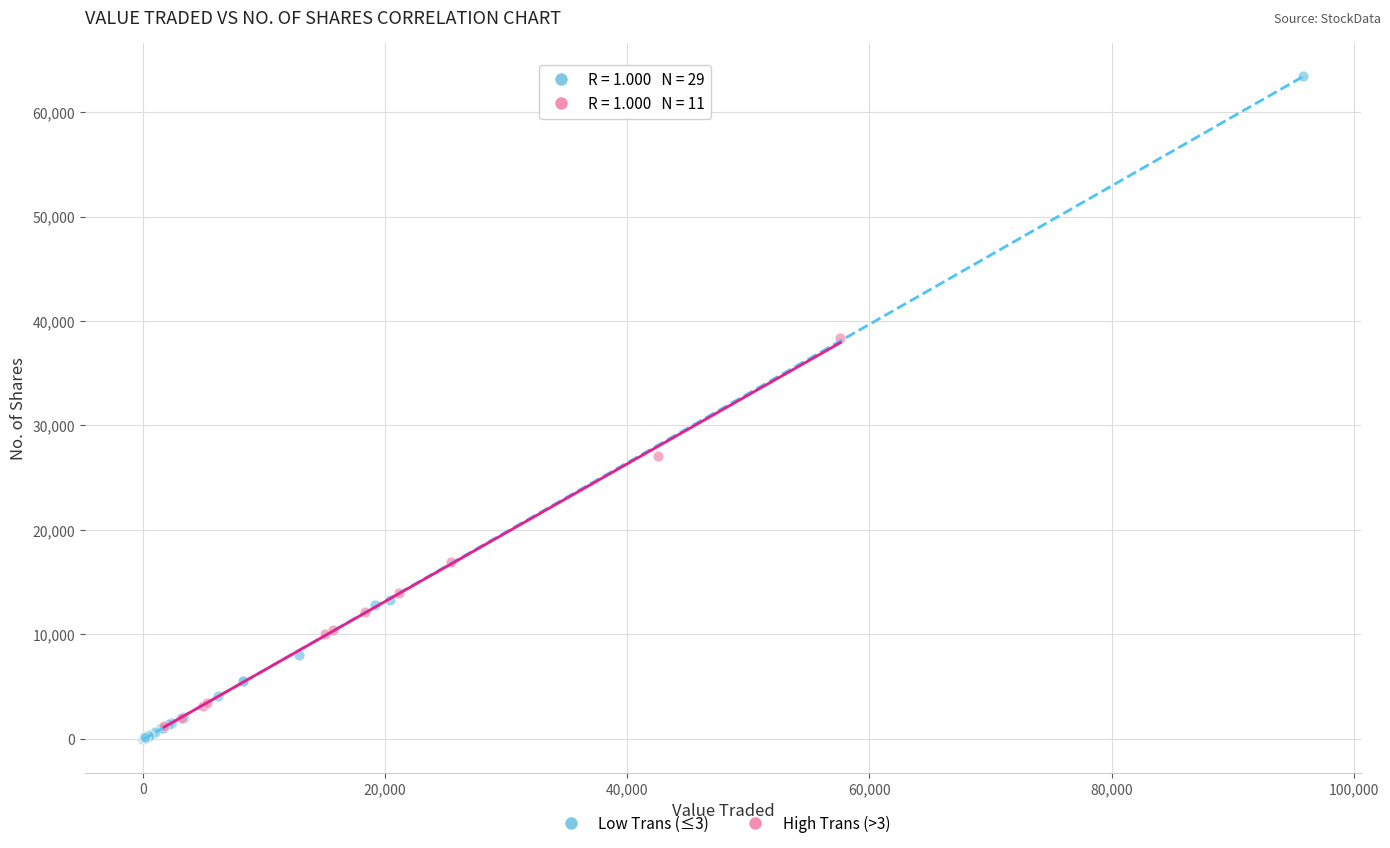

Which series contains the highest Y value?

Low Trans (≤3)